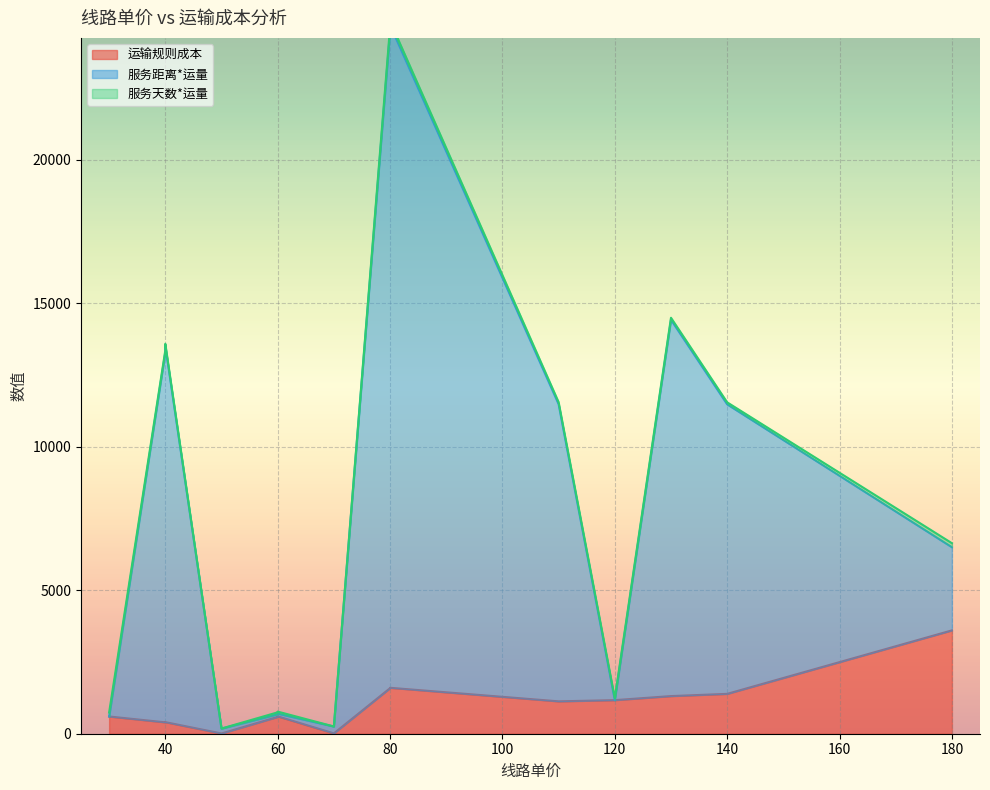

What is the difference between the maximum and minimum values in the 服务天数*运量 series?

138.8